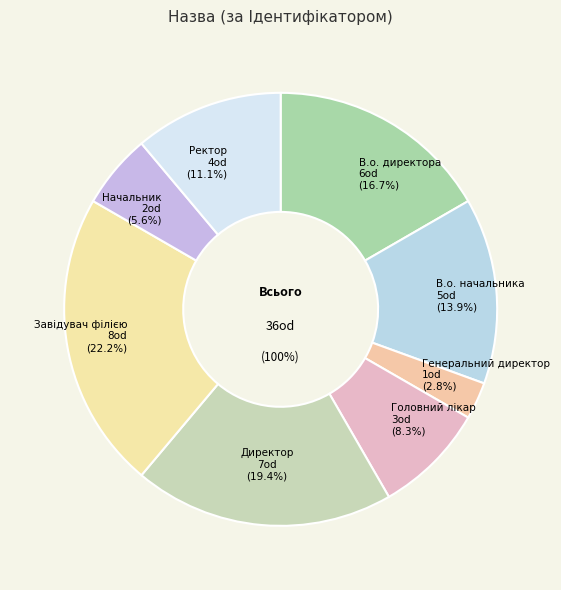

What is the ratio of the value at Завідувач філією to the value at Генеральний директор?

8.0